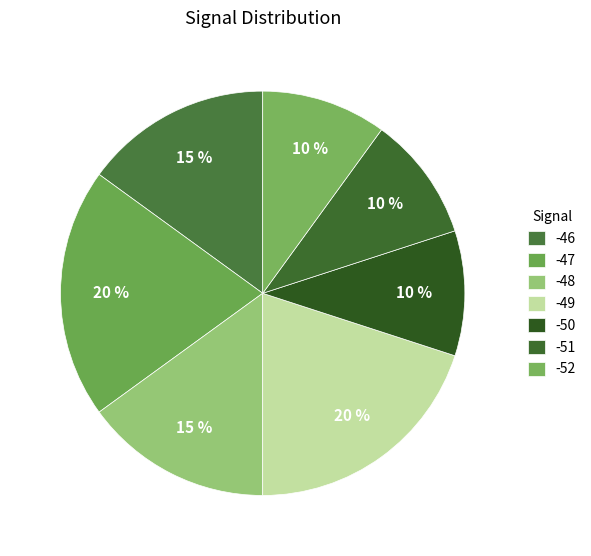

How many segments does this pie chart have?

7